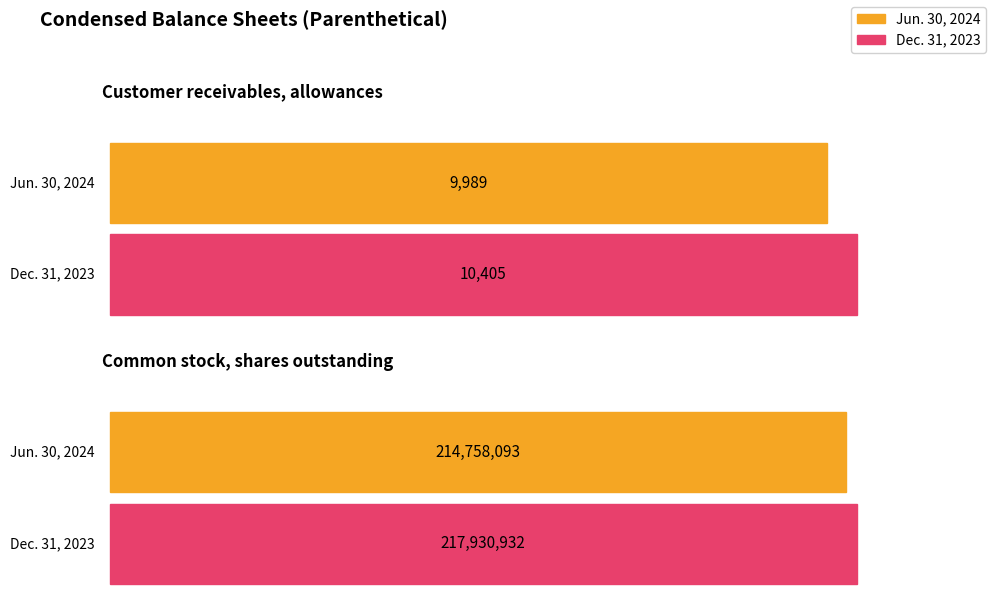

Rank the series at Common stock, shares outstanding from highest to lowest value.

Dec. 31, 2023, Jun. 30, 2024